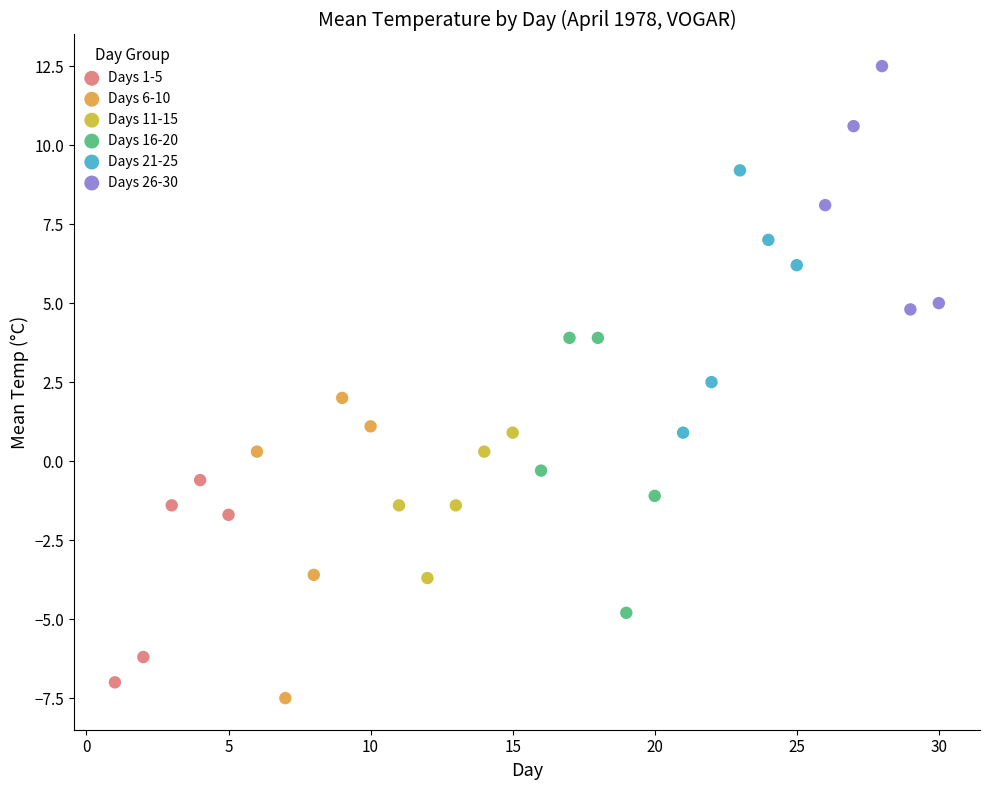

Which series reaches the maximum Y coordinate?

Days 26-30